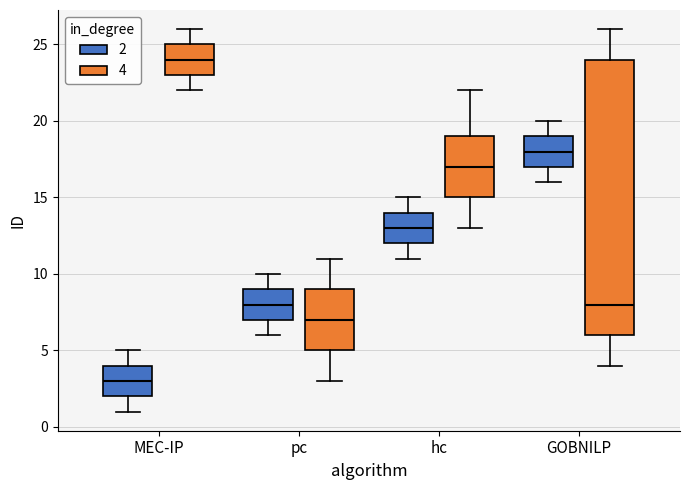

Reading left to right, transcribe this box plot: for each box, give where its median line is, the range the box spans, and where its two whiskers end, as read against the y-axis. The values are not printed on the chart, so give them approximately, as read against the axis.

MEC-IP (2): median 3, box 2 to 4, whiskers 1 to 5
MEC-IP (4): median 24, box 23 to 25, whiskers 22 to 26
pc (2): median 8, box 7 to 9, whiskers 6 to 10
pc (4): median 7, box 5 to 9, whiskers 3 to 11
hc (2): median 13, box 12 to 14, whiskers 11 to 15
hc (4): median 17, box 15 to 19, whiskers 13 to 22
GOBNILP (2): median 18, box 17 to 19, whiskers 16 to 20
GOBNILP (4): median 8, box 6 to 24, whiskers 4 to 26